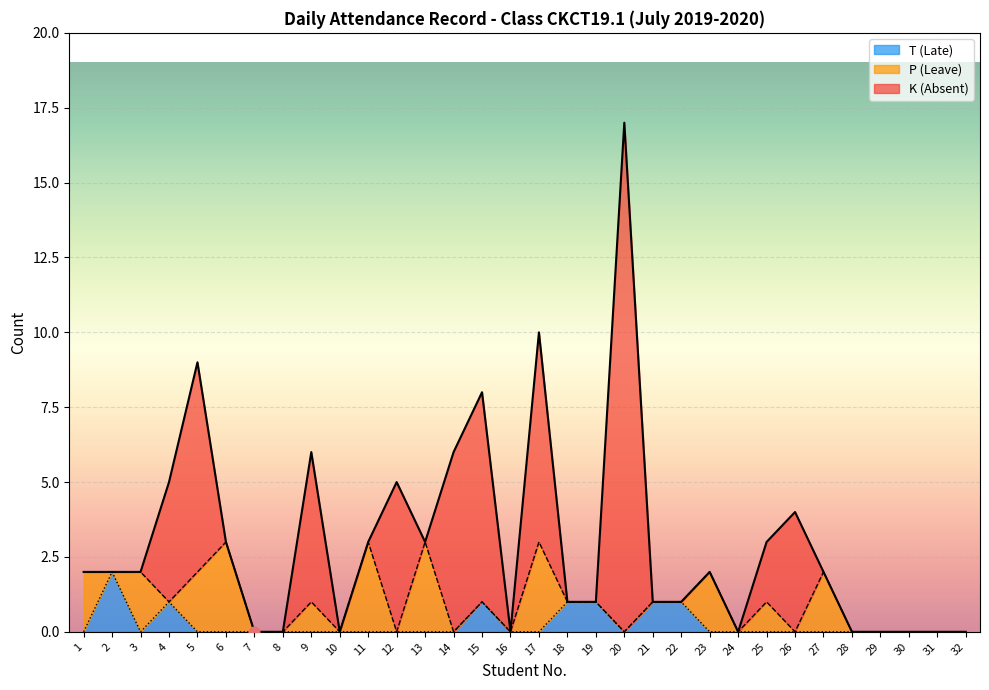

Which series has the largest Y range (max minus min)?

K (Absent)